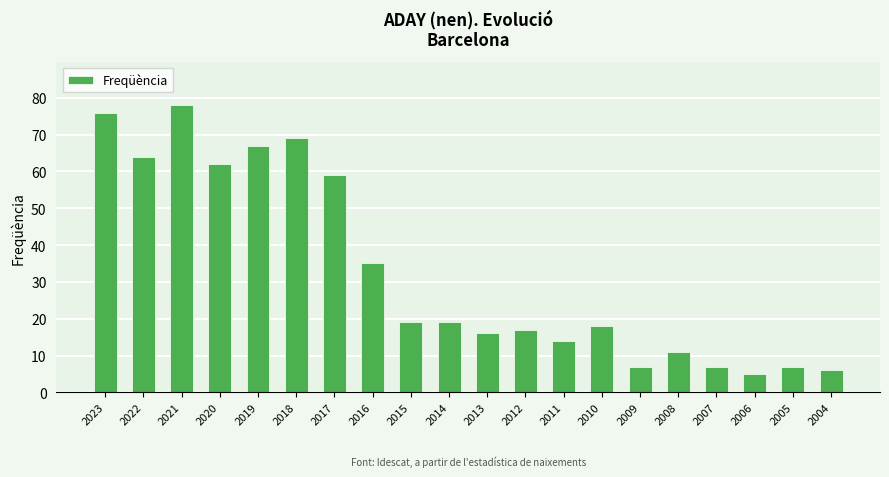

What is the value of the 17th bar from the left?

7